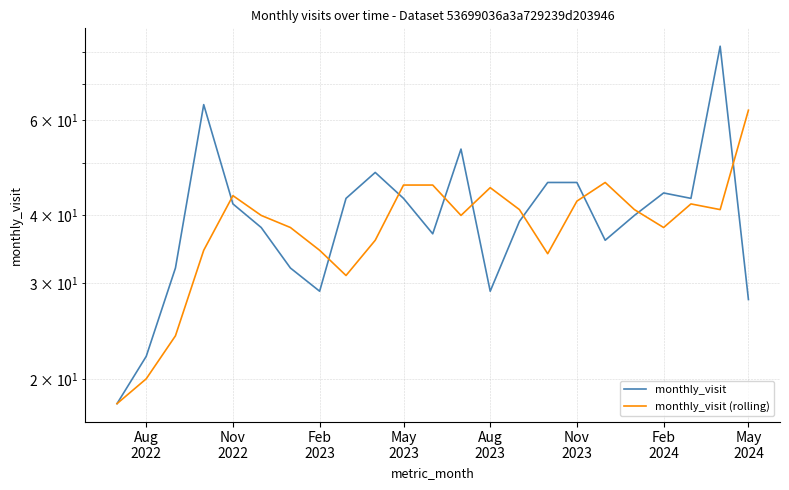

At how many categories does at least one series exceed 19?

22